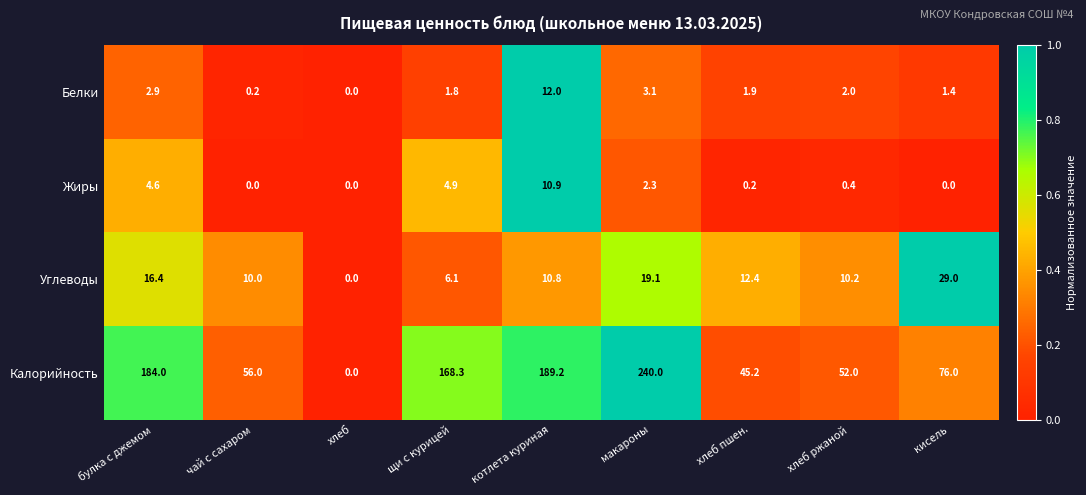

What is the maximum value for Калорийность?

240.0